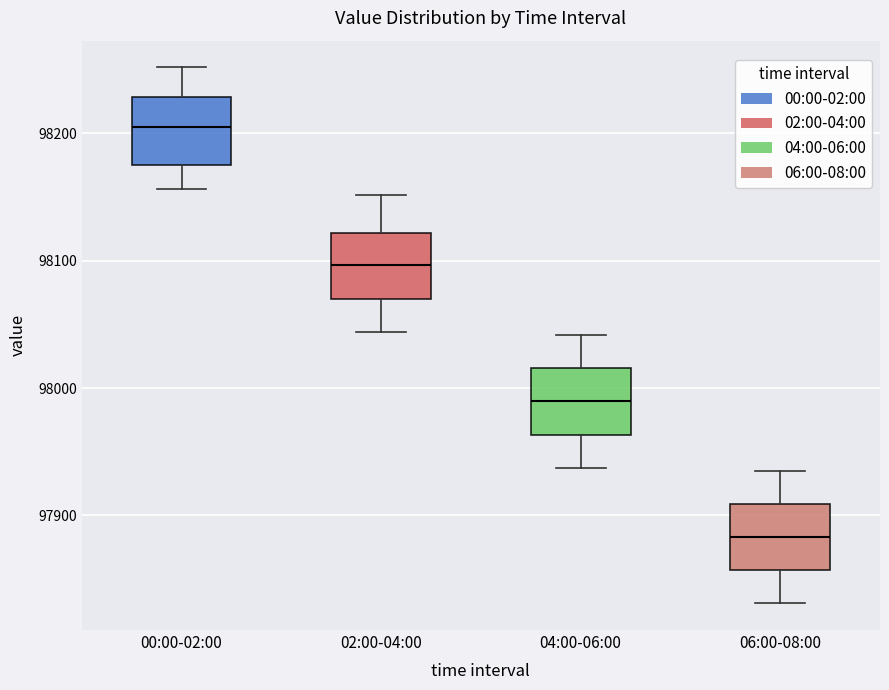

Reading left to right, transcribe this box plot: for each box, give where its median line is, the range the box spans, and where its two whiskers end, as read against the y-axis. The values are not printed on the chart, so give them approximately, as read against the axis.

00:00-02:00: median 98210, box 98180 to 98230, whiskers 98160 to 98250
02:00-04:00: median 98100, box 98070 to 98120, whiskers 98040 to 98150
04:00-06:00: median 97990, box 97960 to 98020, whiskers 97940 to 98040
06:00-08:00: median 97880, box 97860 to 97910, whiskers 97830 to 97940